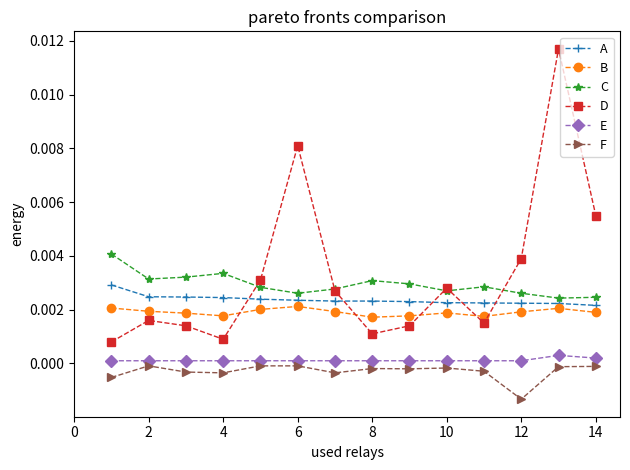

True or false: B has more than 1 interior local peaks.

True